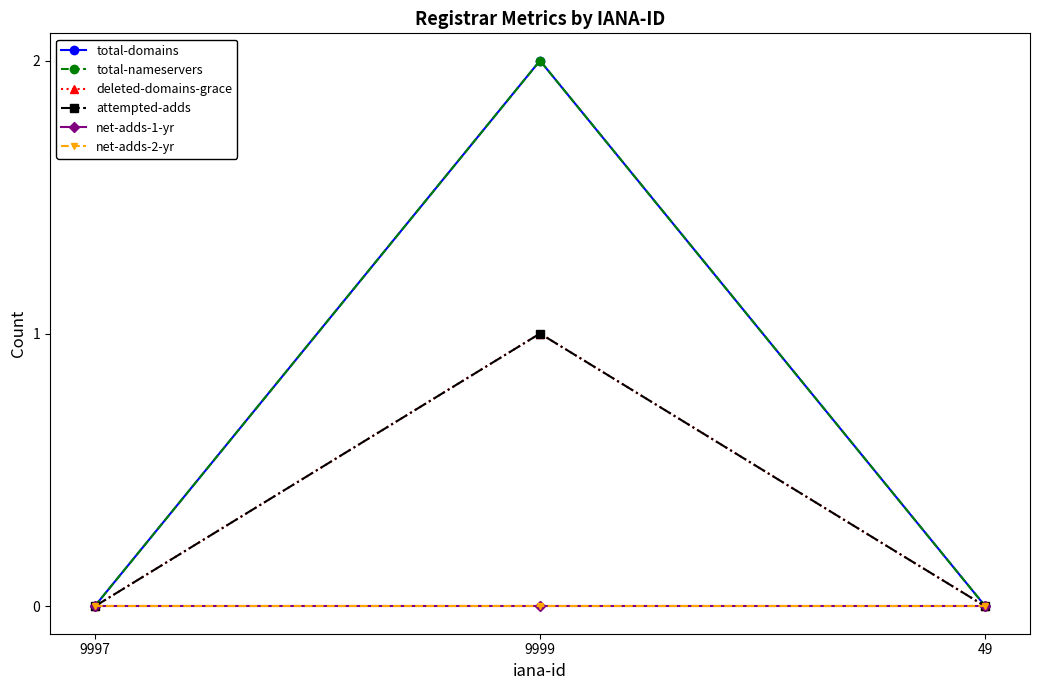

At which label is total-nameservers closest to 1?

9997